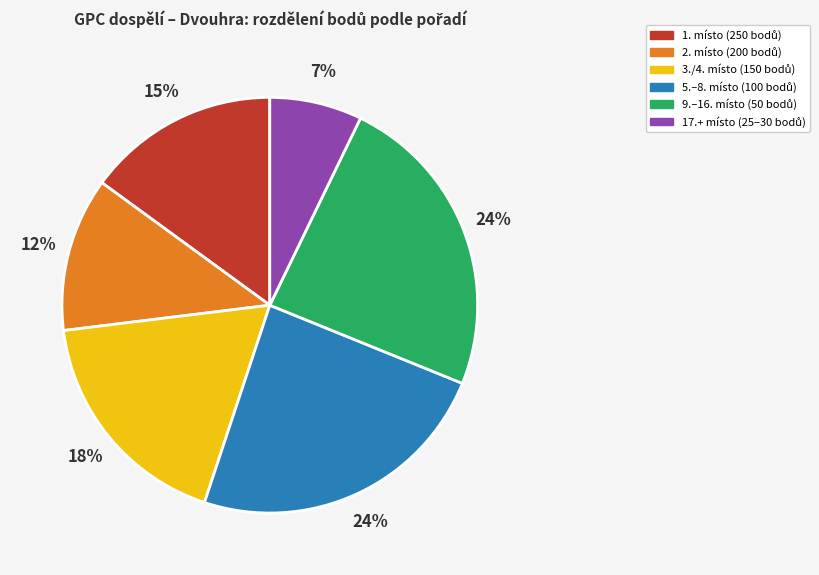

Does any single category account for the majority?

No